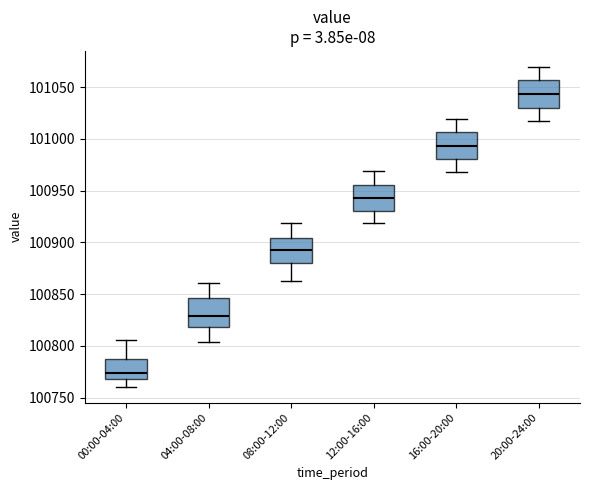

Where is the upper edge of the box for 16:00-20:00 on the y-axis? The values are not printed on the chart, so give them approximately, as read against the axis.

101005